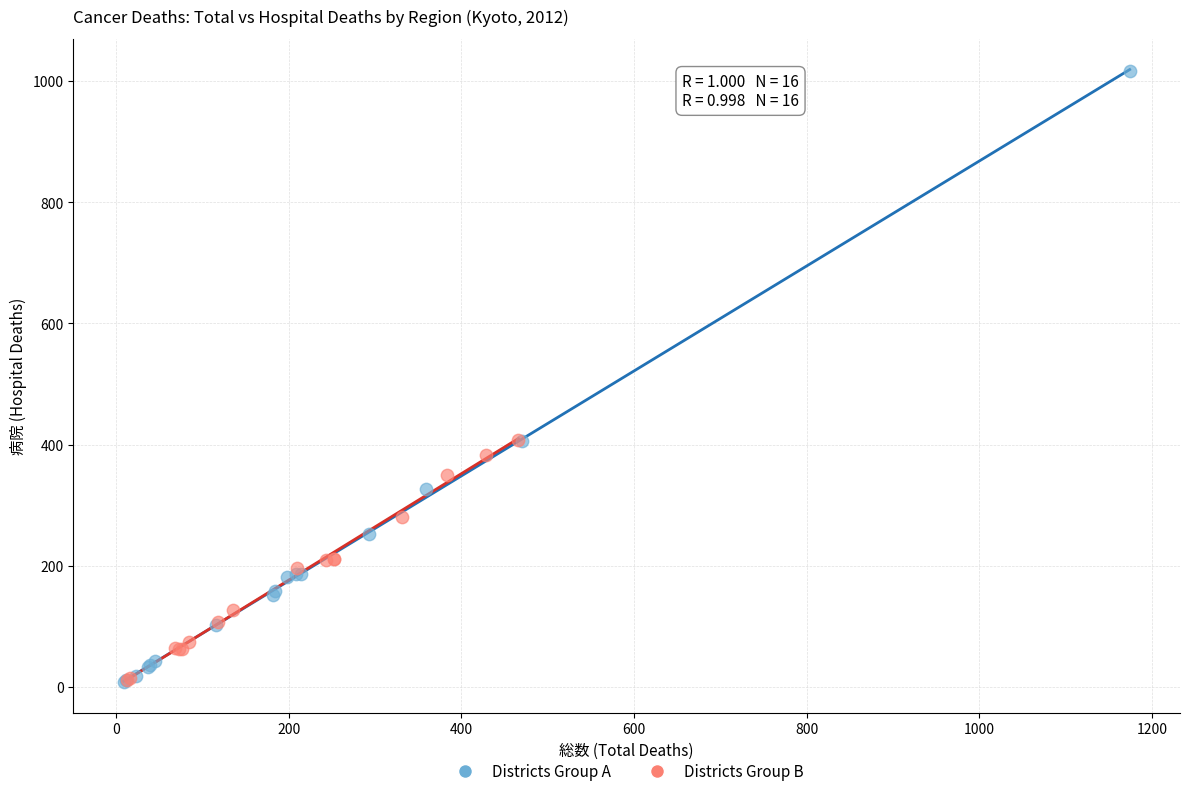

Which series reaches the maximum Y coordinate?

Districts Group A